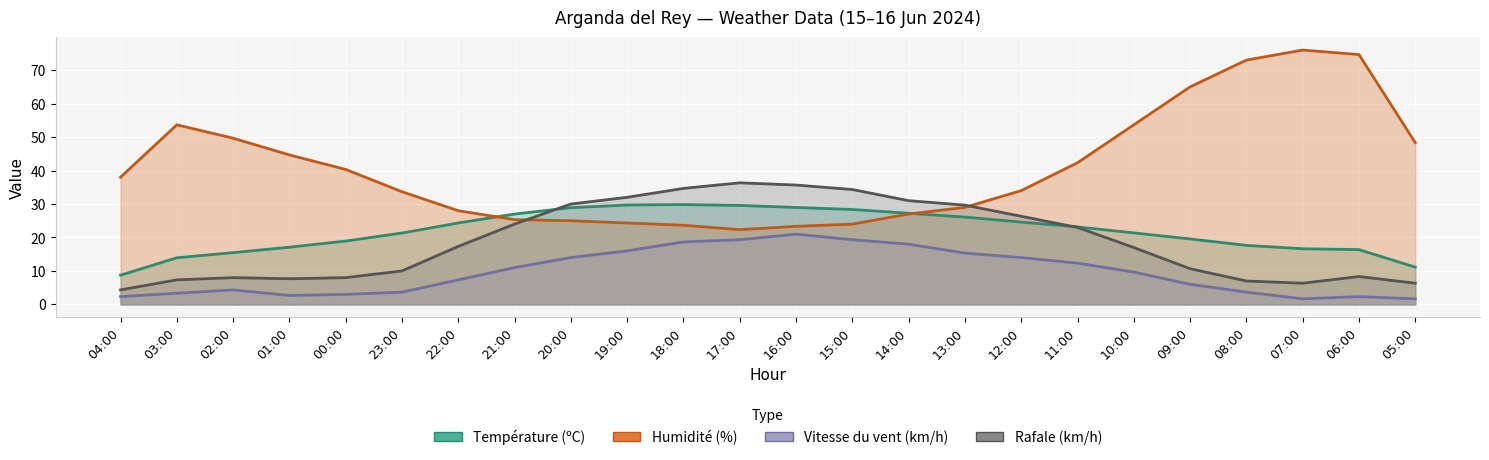

Which series has the largest range (max minus min)?

Humidité (%)